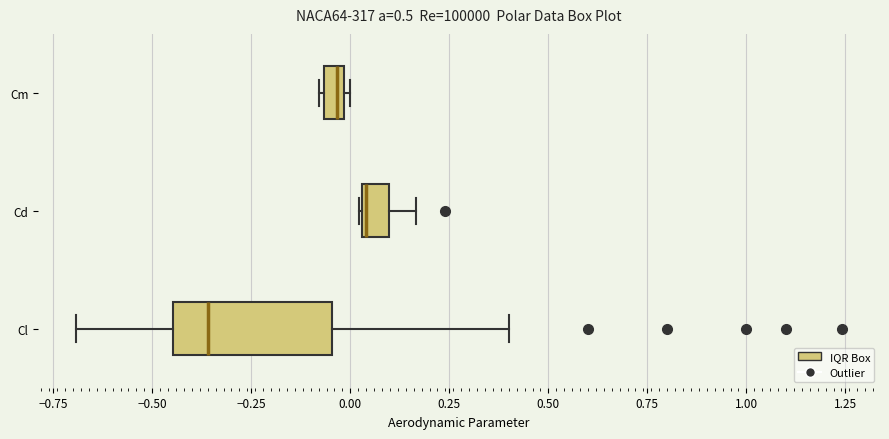

Which box's median line is the furthest to the left?

Cl